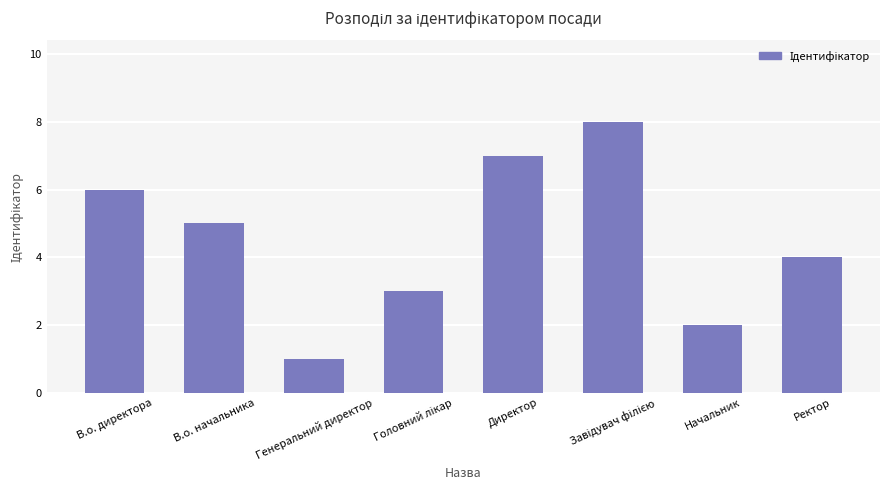

Reading left to right, what are all the values shown in this chart?

6	5	1	3	7	8	2	4